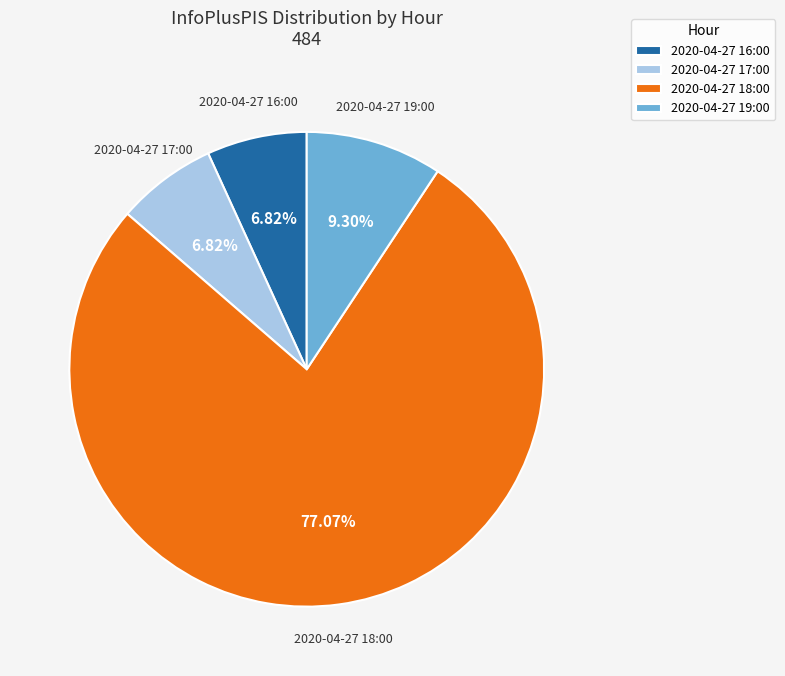

How many segments does this pie chart have?

4